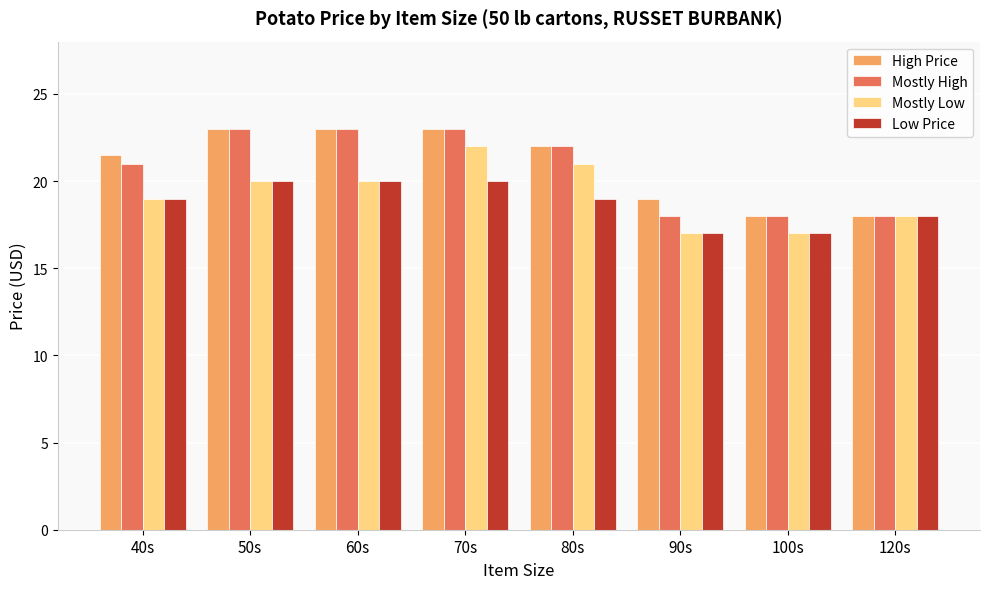

At which label is High Price closest to 20?

90s